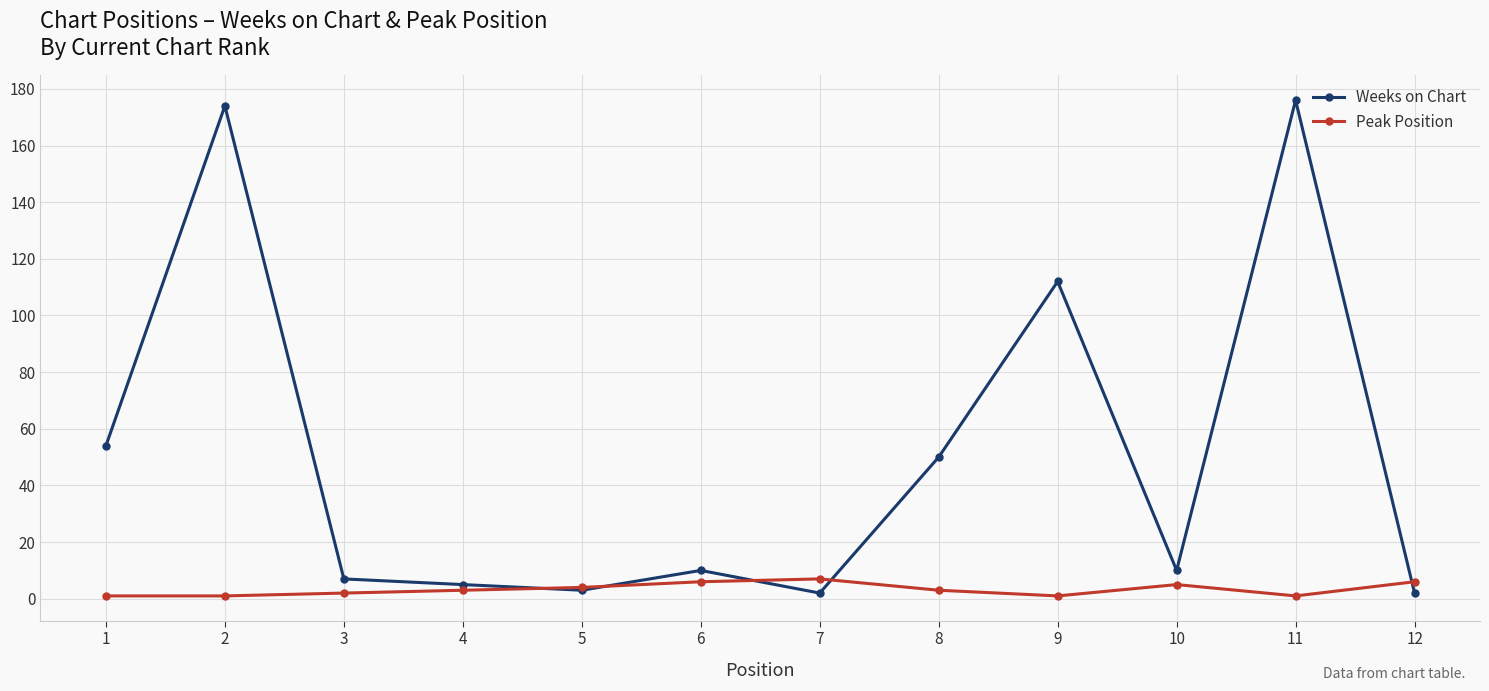

List the series in order of their peak value, lowest first.

Peak Position, Weeks on Chart